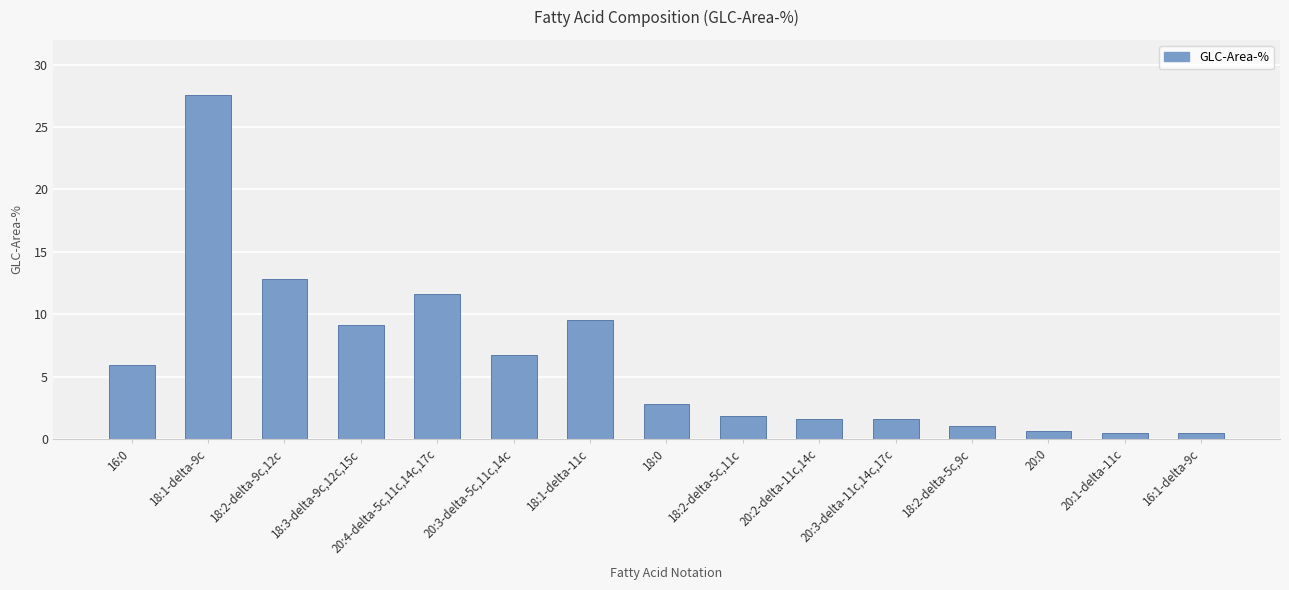

What is the change in value from 18:1-delta-9c to 20:1-delta-11c?

-27.1